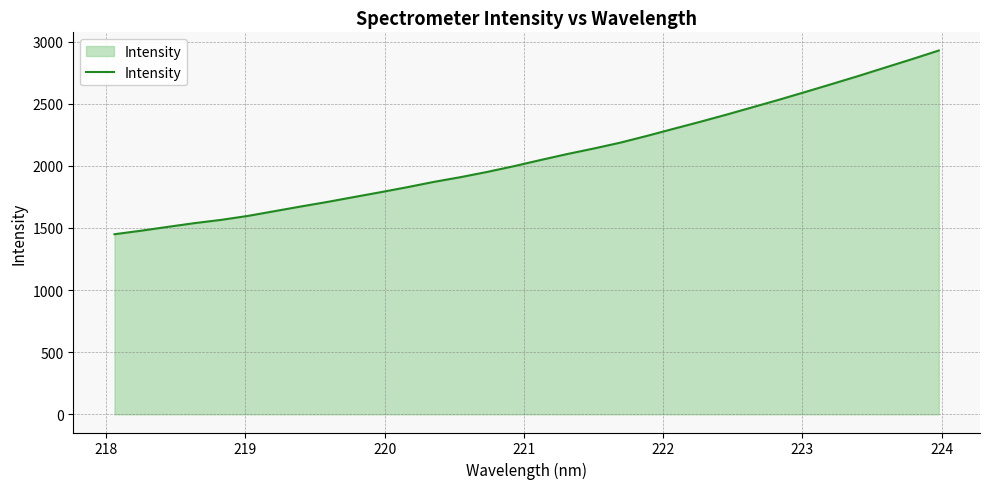

What is the difference between the maximum and minimum values?

1478.8